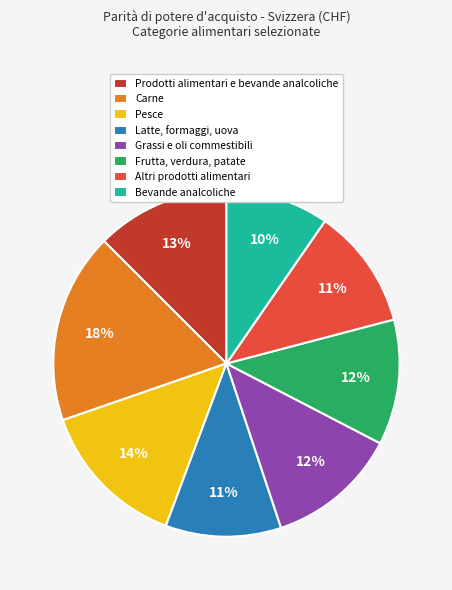

Do Latte, formaggi, uova and Frutta, verdura, patate together represent more than half of the pie?

No